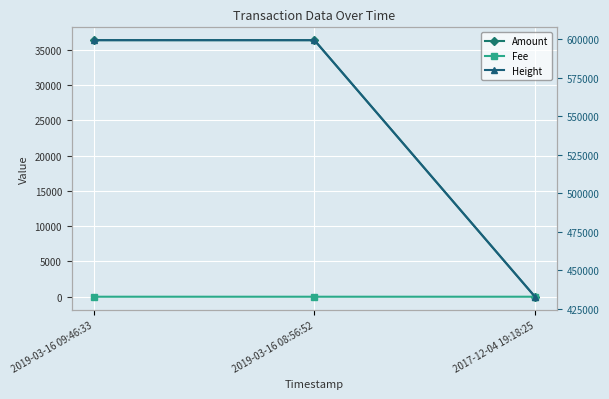

What is the sum of all Fee values?

2.1